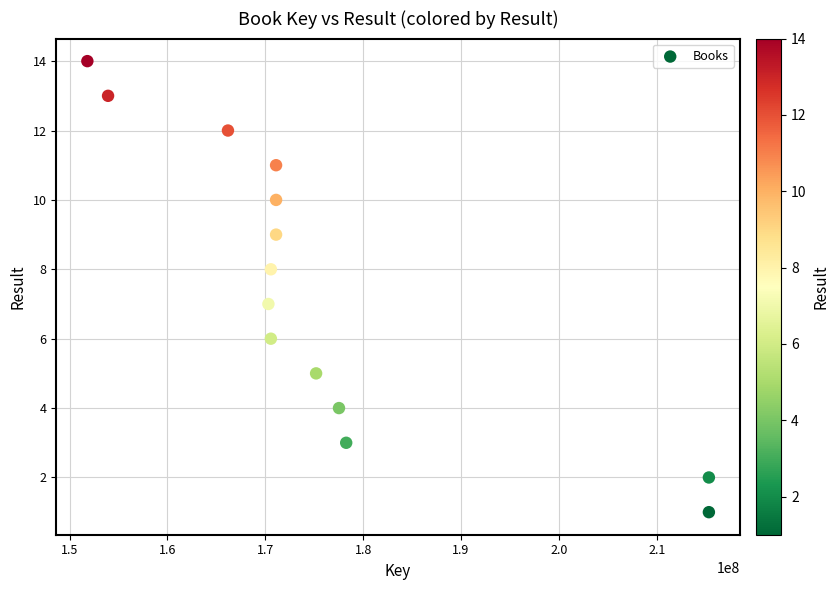

What is the range of Y values (max minus min)?

13